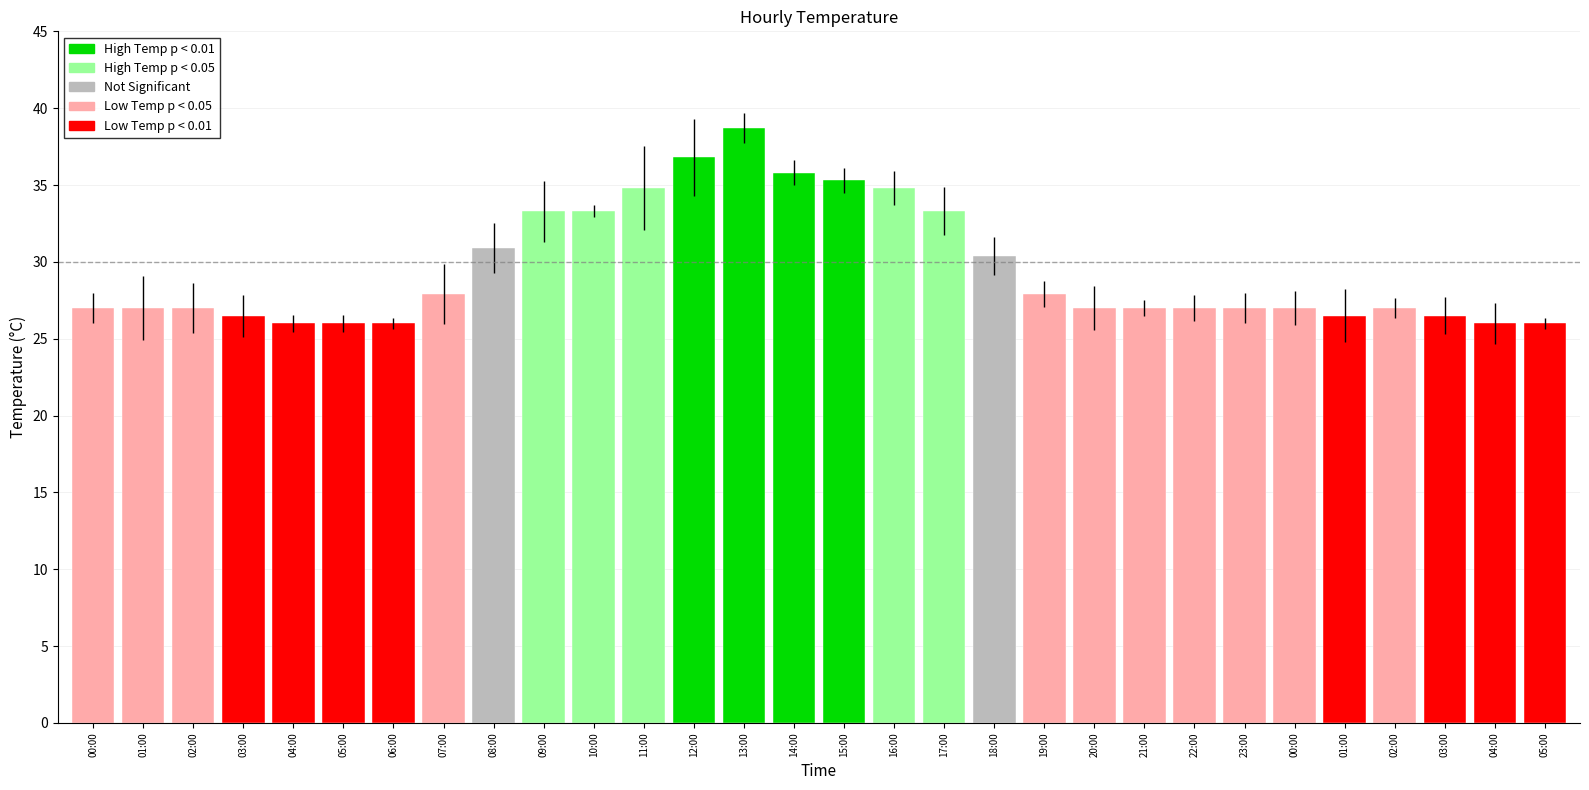

At which label is the value closest to 32?

08:00